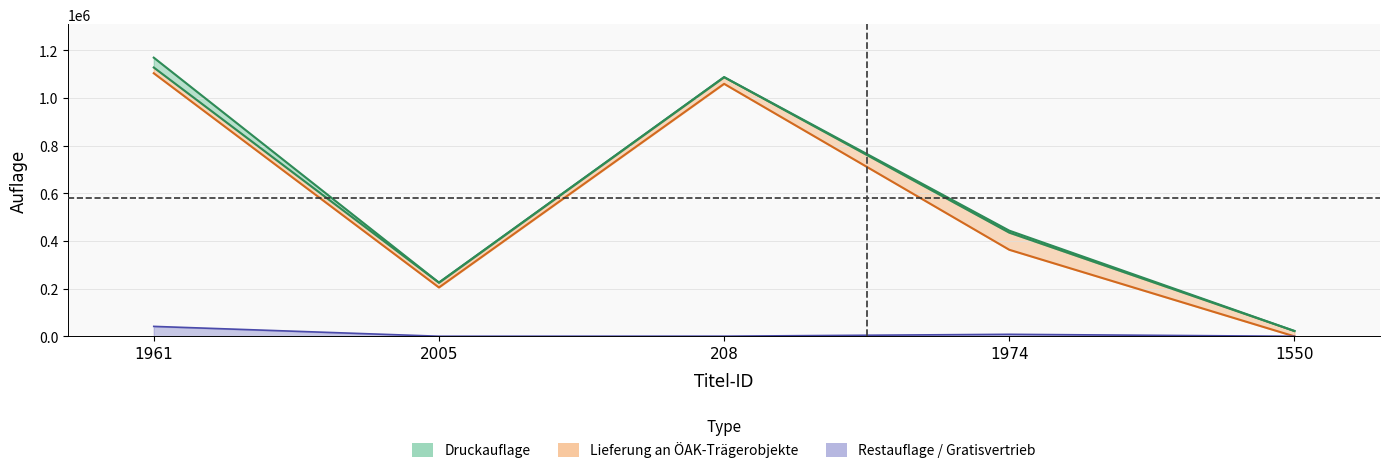

True or false: Druckauflage has a value of 225767 at 2005.

True